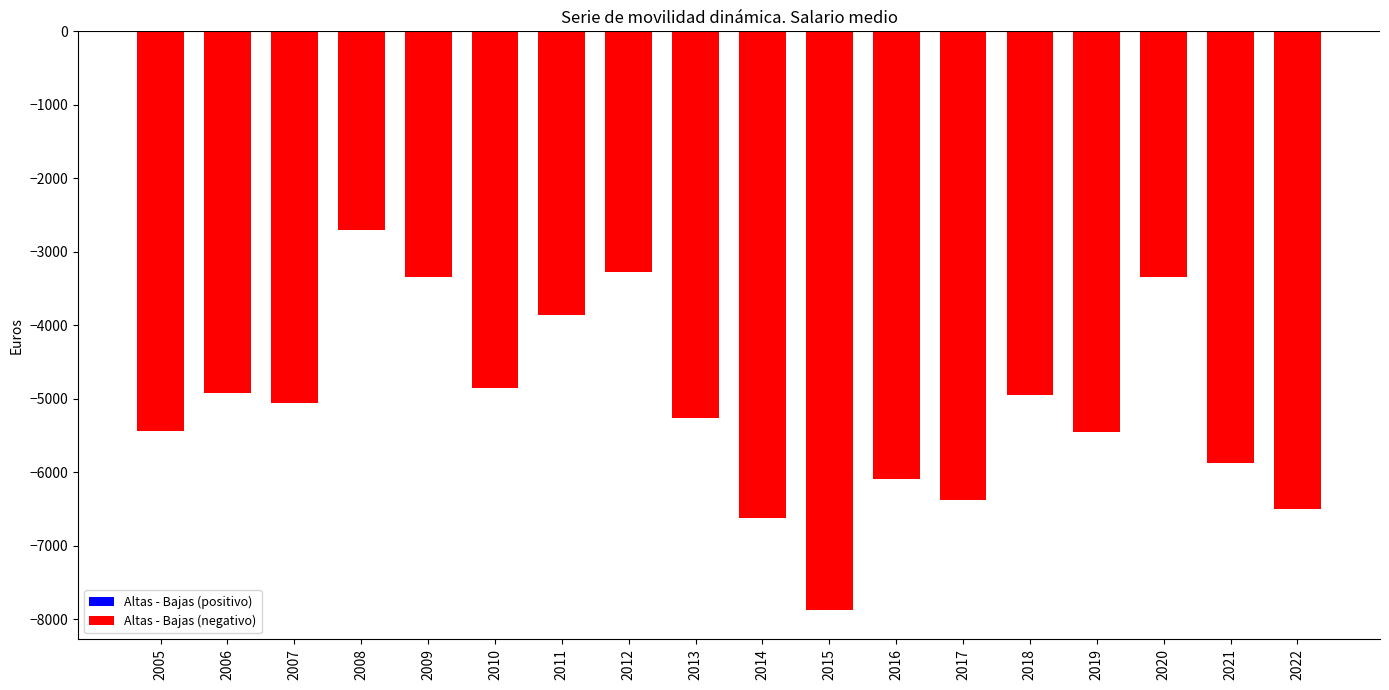

What is the change in value from 2011 to 2014?

-2759